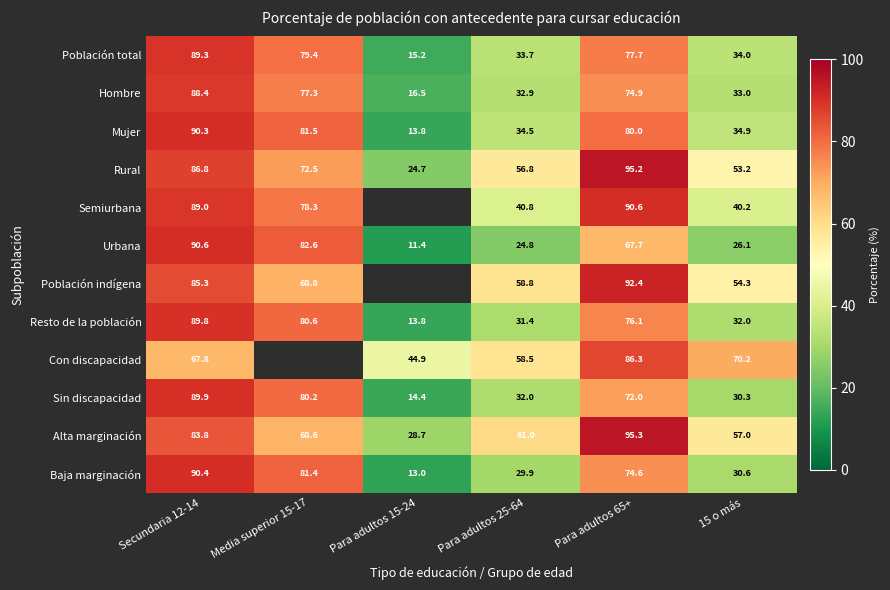

How many series are shown in this chart?

12